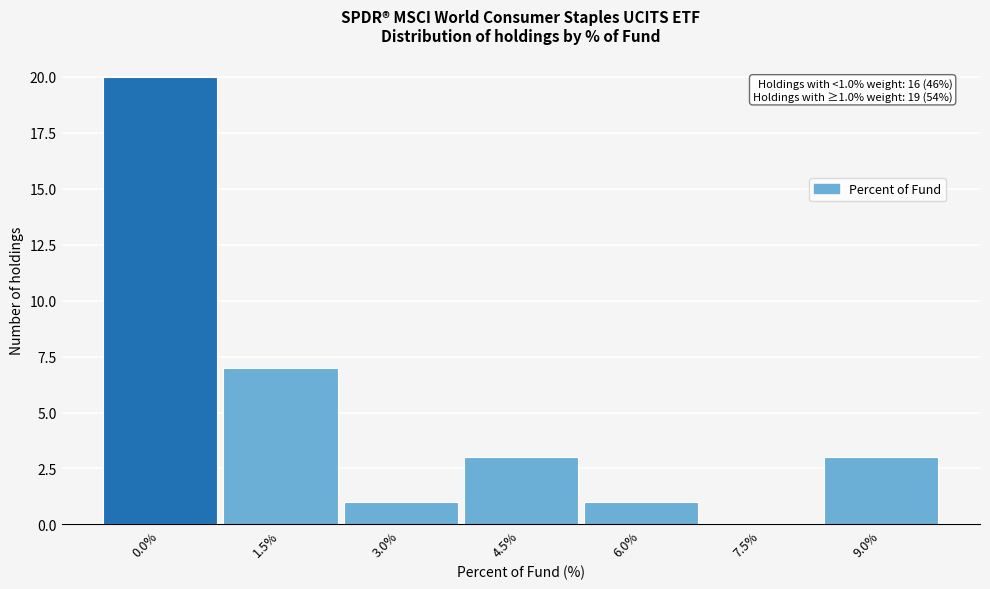

Reading left to right, what are all the values shown in this chart?

0.0%=20	1.5%=7	3.0%=1	4.5%=3	6.0%=1	7.5%=0	9.0%=3